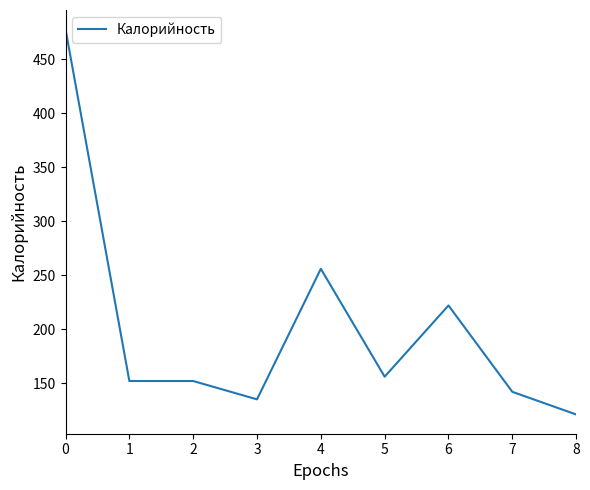

What is the ratio of the value at 3 to the value at 0?

0.3